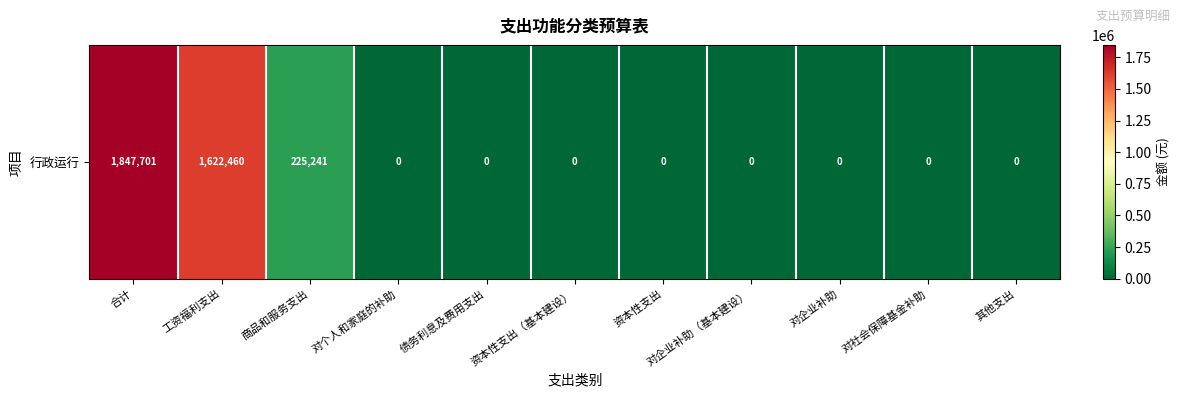

Reading left to right, transcribe all the data shown in this chart.

1847701.2	1622460.0	225241.2	0.0	0.0	0.0	0.0	0.0	0.0	0.0	0.0